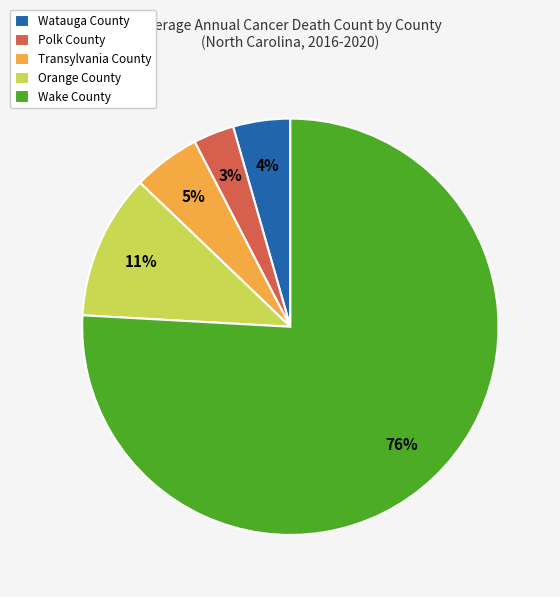

Which slice represents more than half of the pie?

Wake County